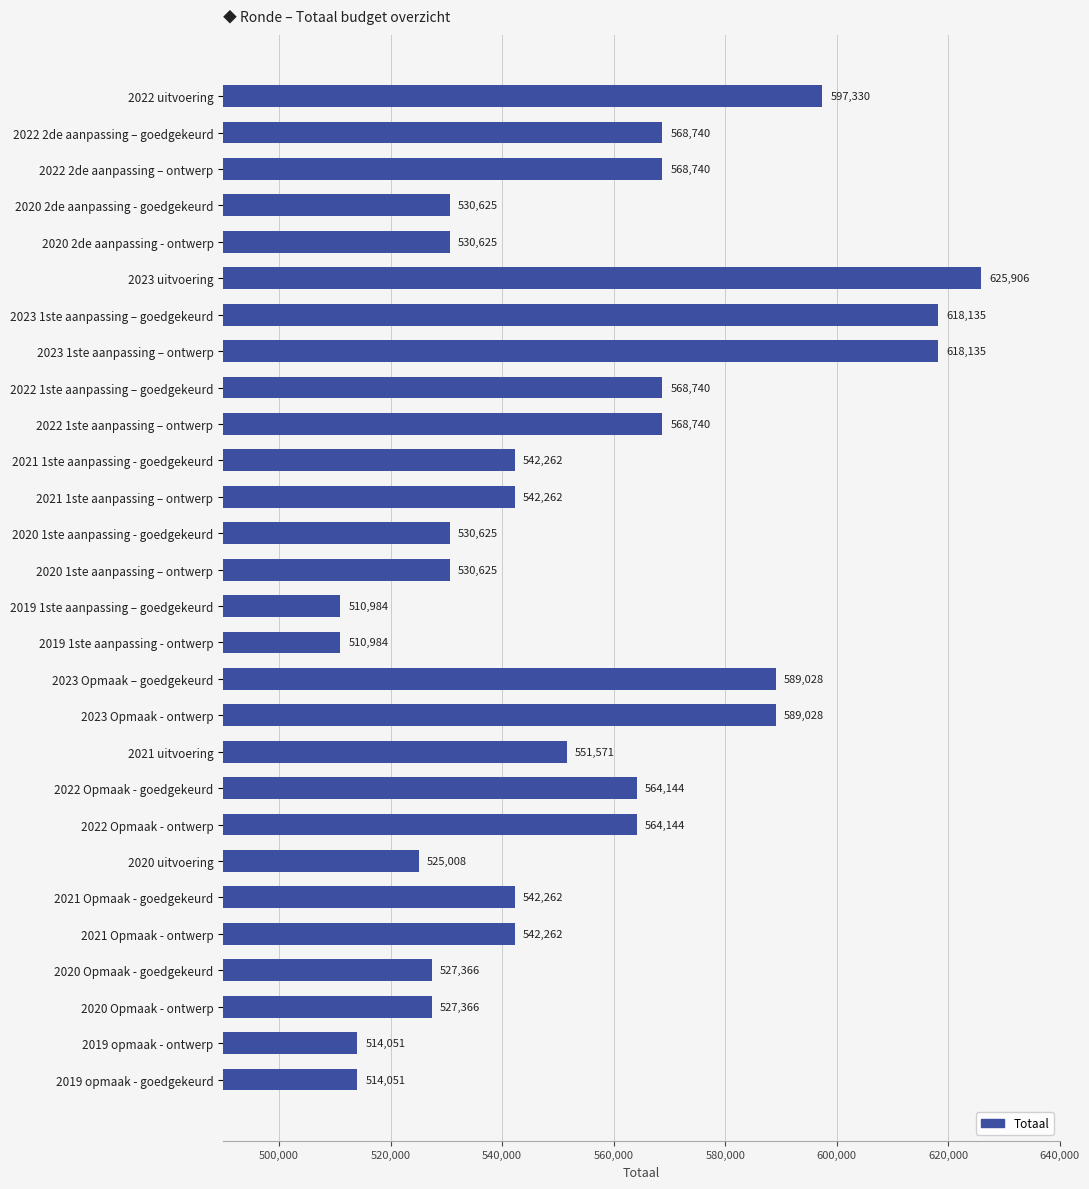

What is the smallest value displayed?

510984